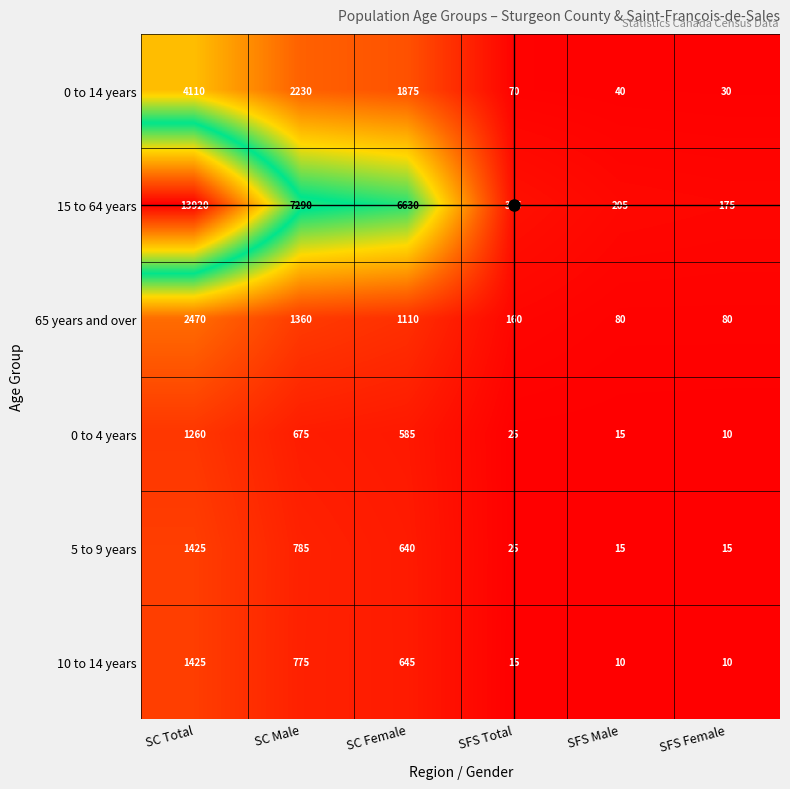

What is the difference between the 0 to 4 years values at SFS Female and SC Female?

575